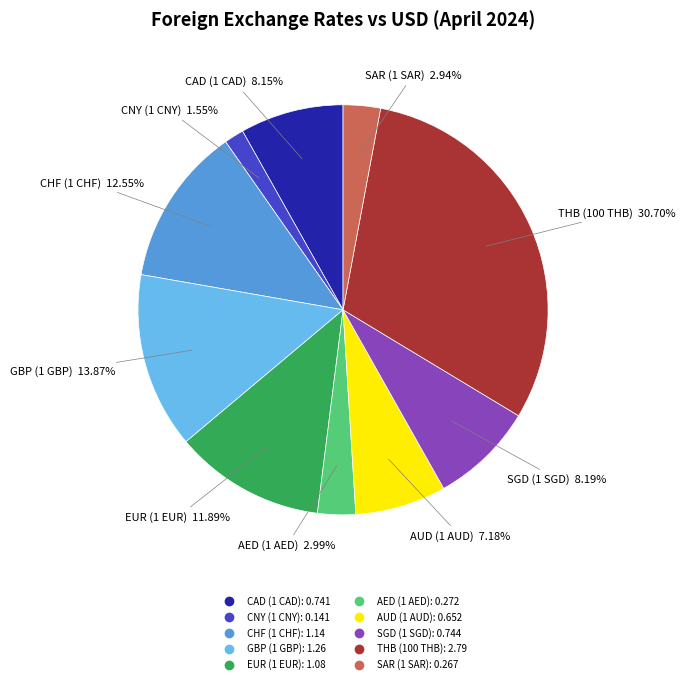

What is the smallest slice in the pie chart?

CNY